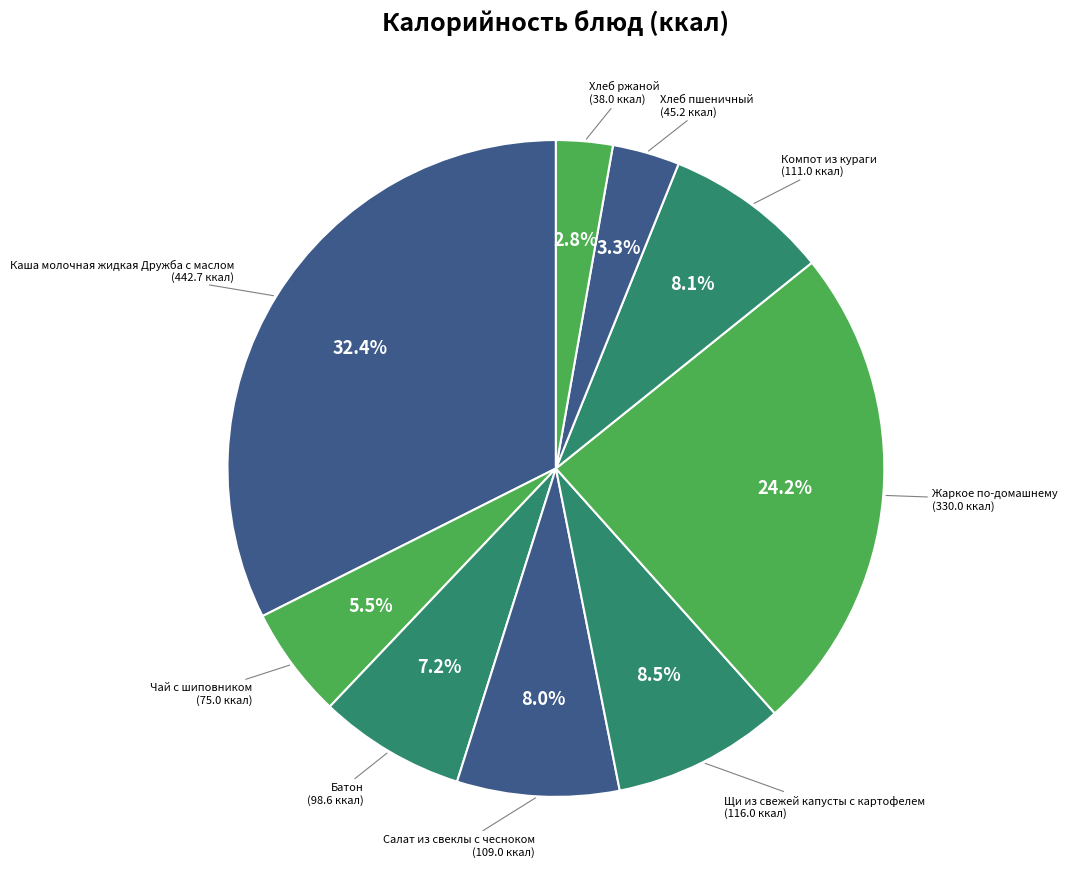

Count the number of slices in the pie.

9